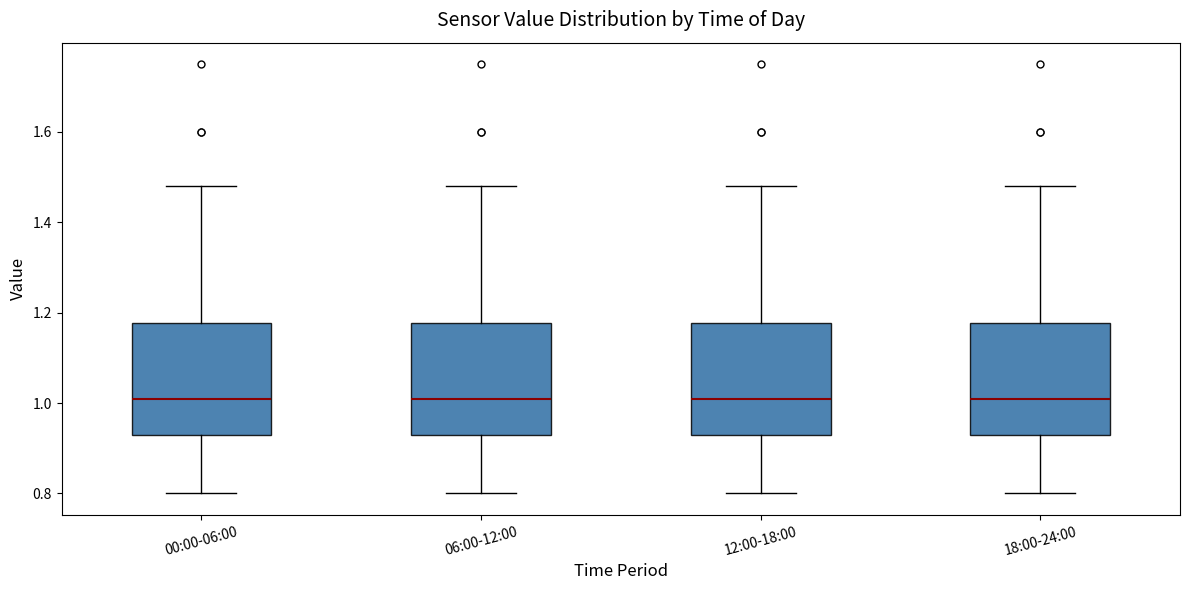

Reading left to right, read every box against the y-axis: the position of its median line, the range the box covers, and the ends of its whiskers. The values are not printed on the chart, so give them approximately, as read against the axis.

00:00-06:00: median 1.02, box 0.94 to 1.18, whiskers 0.80 to 1.48
06:00-12:00: median 1.02, box 0.94 to 1.18, whiskers 0.80 to 1.48
12:00-18:00: median 1.02, box 0.94 to 1.18, whiskers 0.80 to 1.48
18:00-24:00: median 1.02, box 0.94 to 1.18, whiskers 0.80 to 1.48